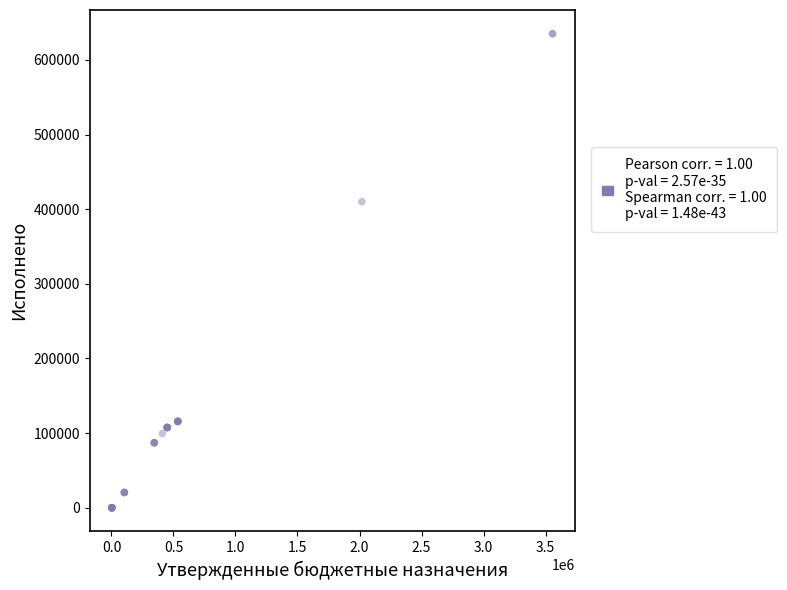

What Y value in the scatter plot is closest to 317555?

410037.6